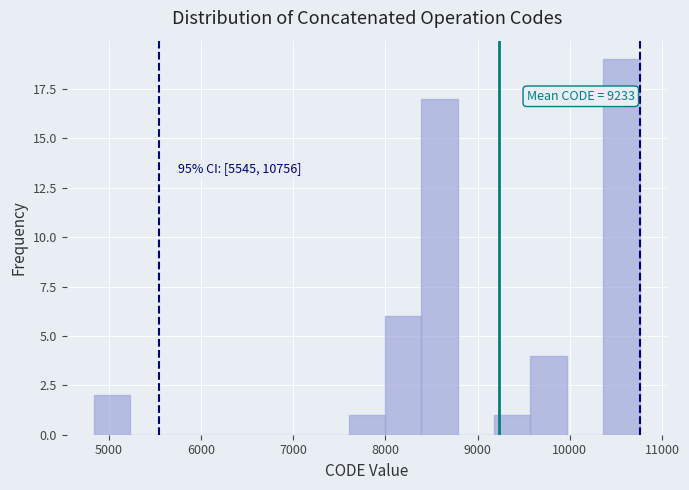

Read against the x-axis, roughly where is the centre of the tallest bar?

10600